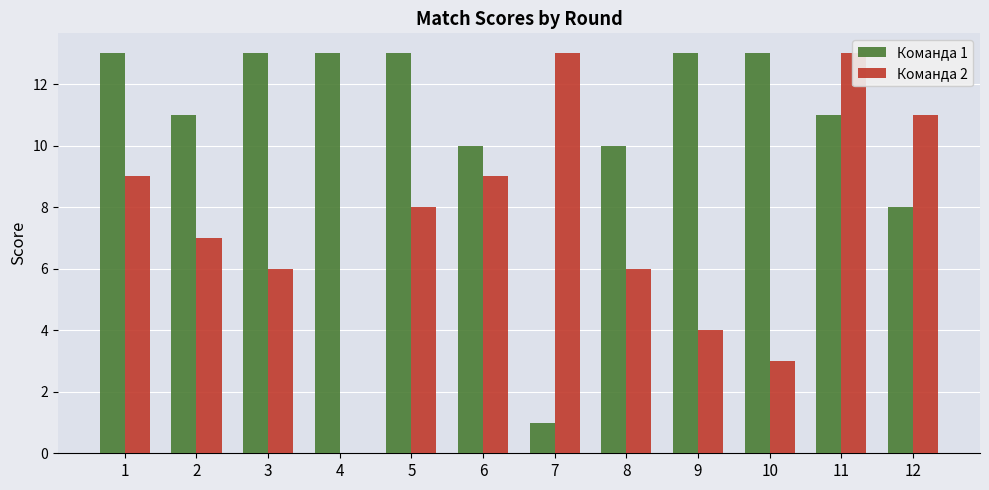

Between 3 and 5, which is larger?

3